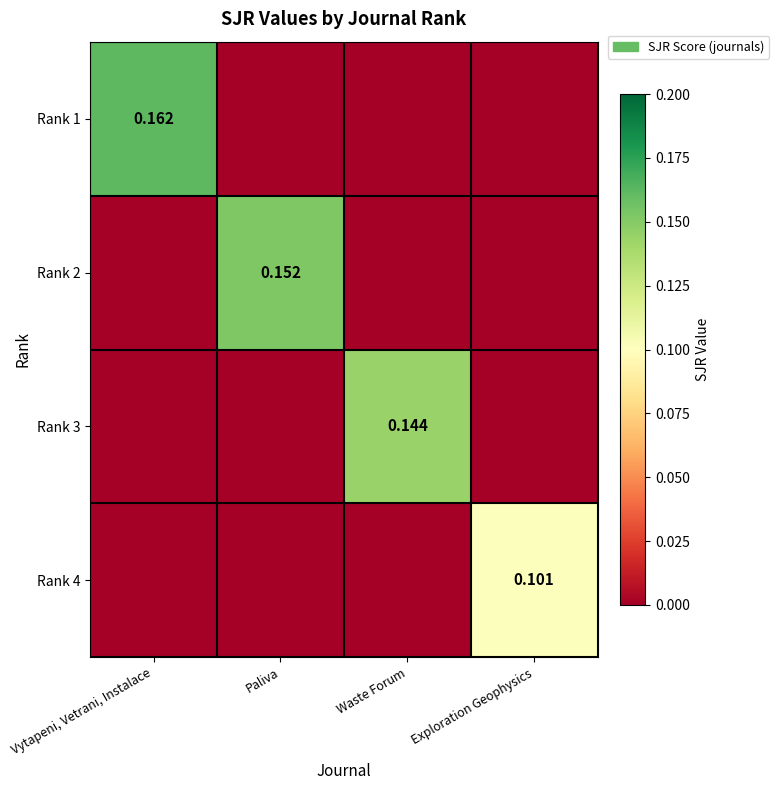

Is the value of Rank 4 at Exploration Geophysics greater than the value of Rank 1 at Vytapeni, Vetrani, Instalace?

No